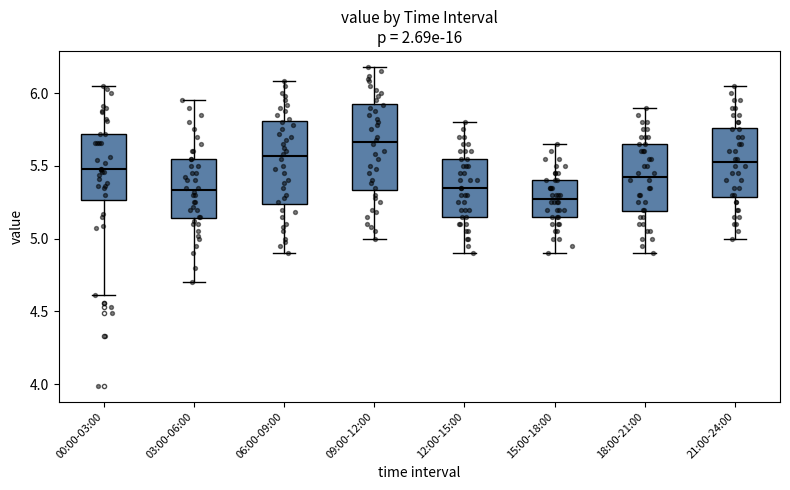

Which box has the lowest median line?

15:00-18:00